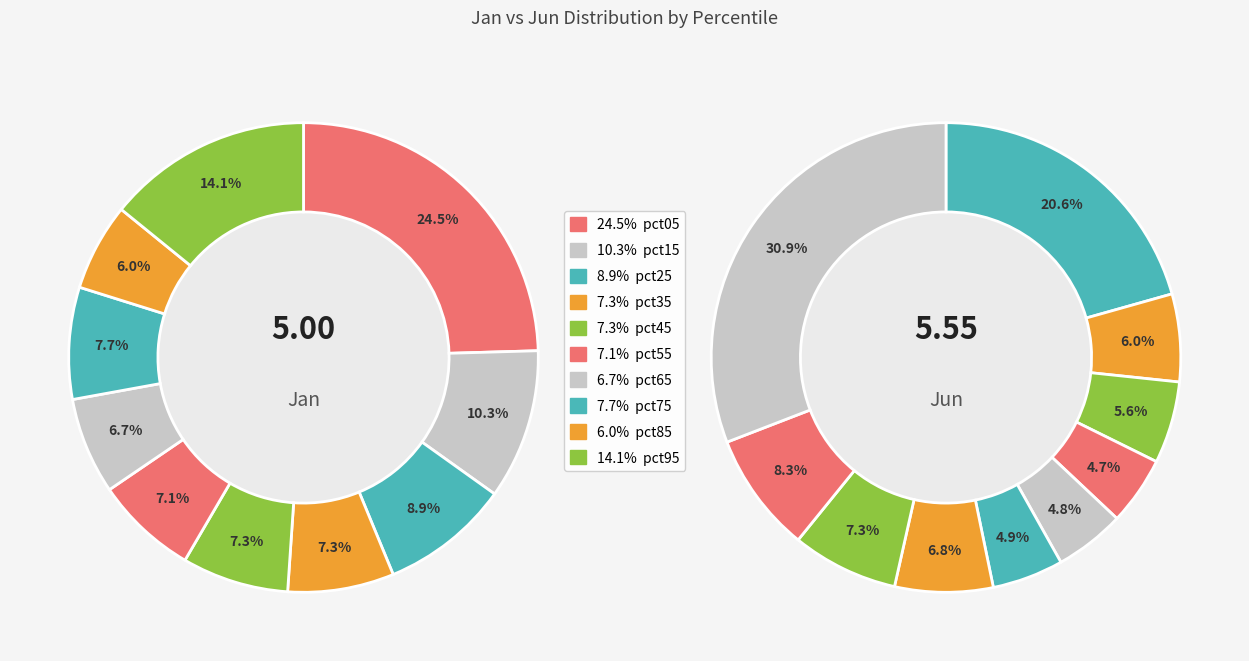

To the nearest percent, what is the average slice percentage?

10%